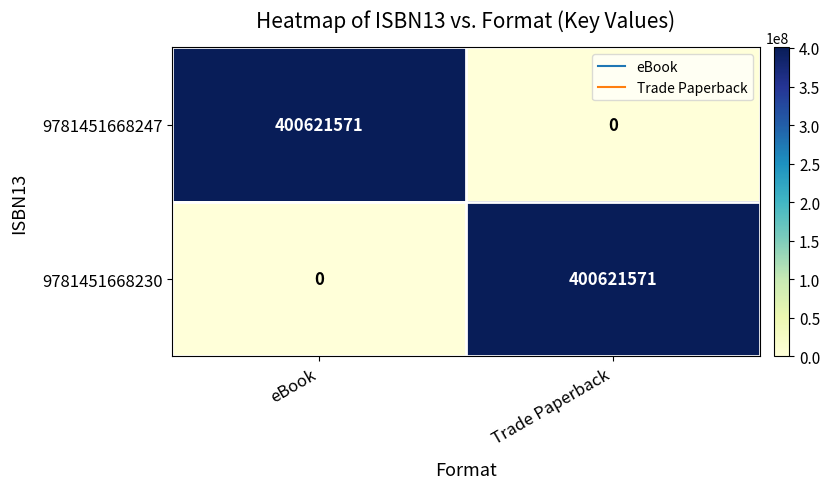

Reading left to right, extract all data points from this chart.

9781451668247: eBook=400621571	Trade Paperback=0
9781451668230: eBook=0	Trade Paperback=400621571